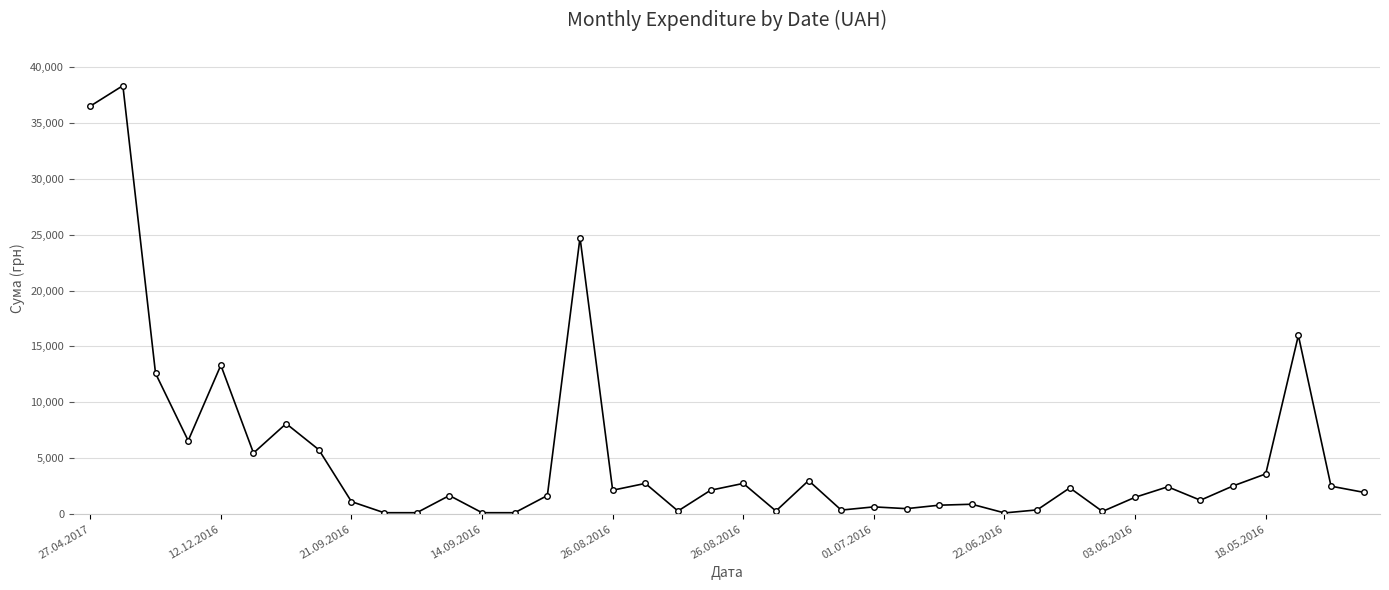

How many series are shown in this chart?

1